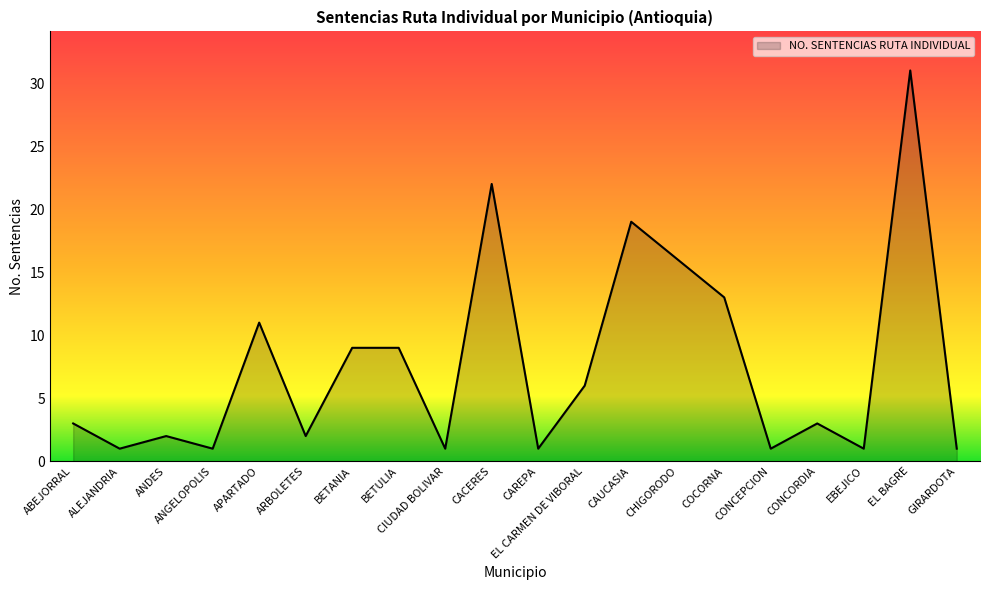

True or false: the data has more than 2 interior local peaks.

True